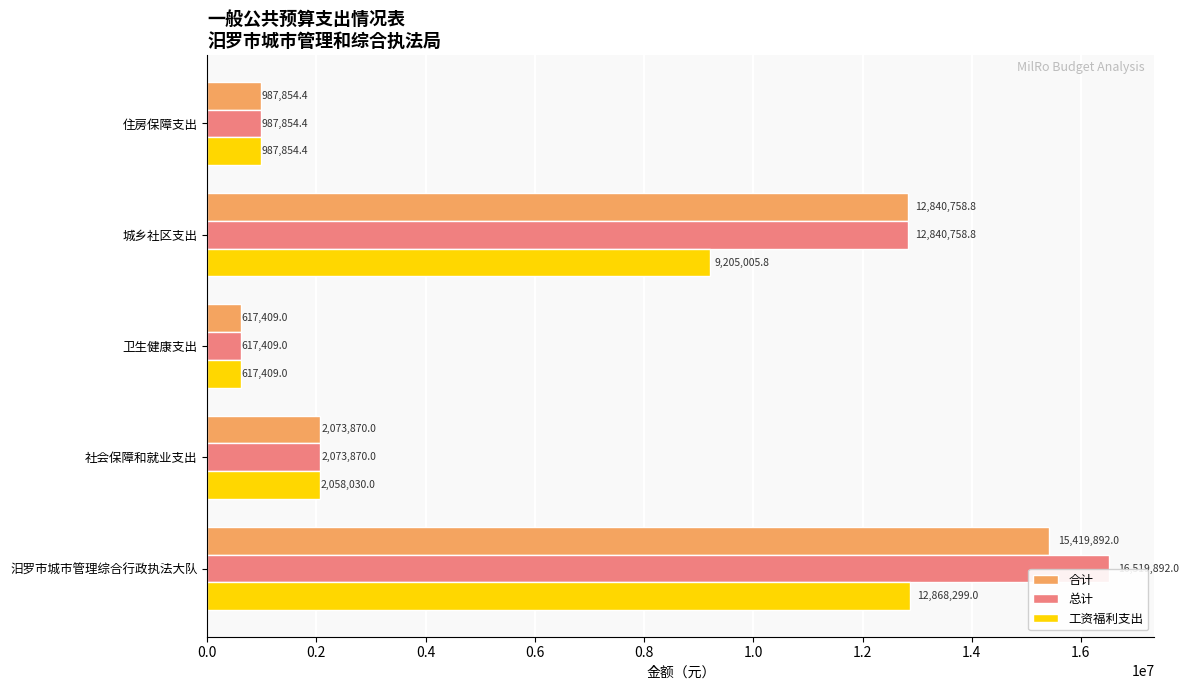

List the series in order of their overall mean, lowest first.

工资福利支出, 合计, 总计